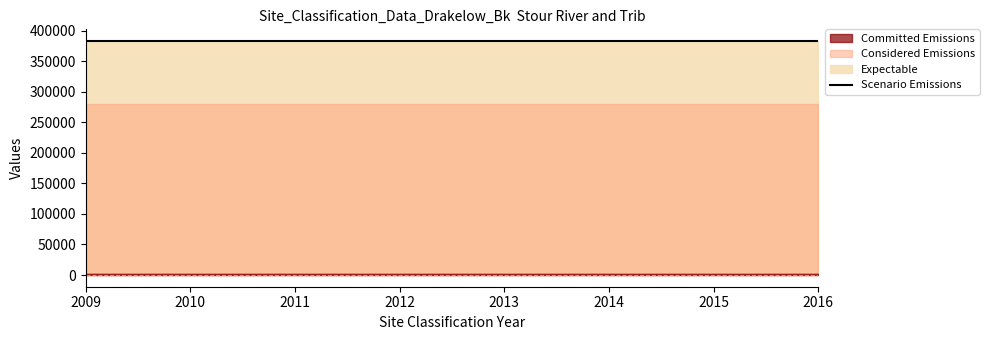

True or false: Committed Emissions and Considered Emissions cross at least once.

False